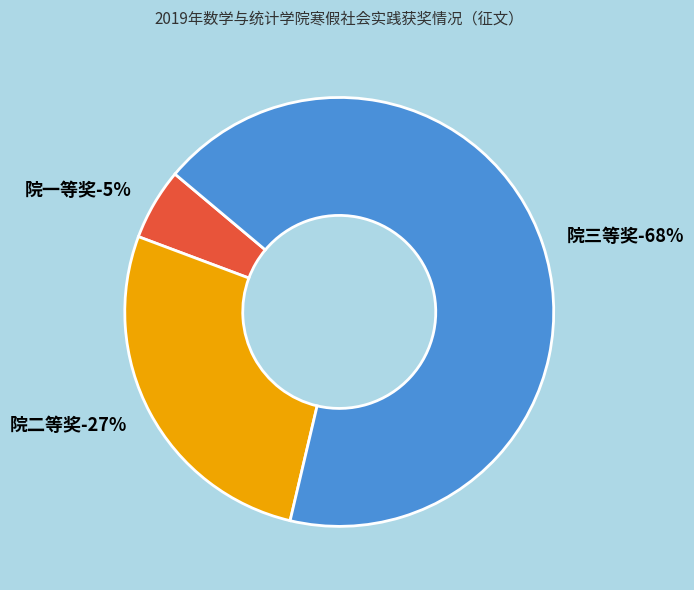

What is the ratio of the value at 院二等奖 to the value at 院三等奖?

0.4